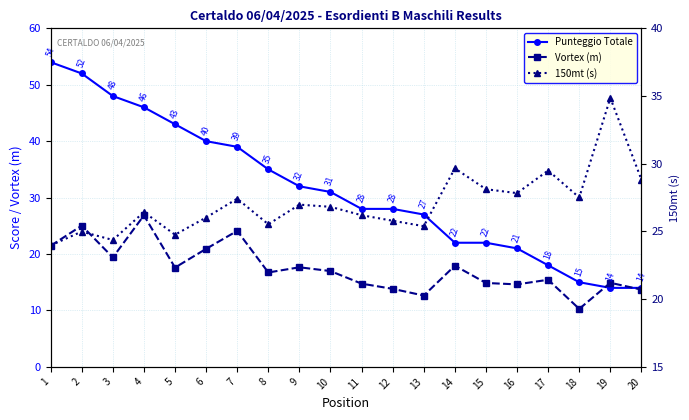

Which series has the largest range (max minus min)?

Punteggio Totale